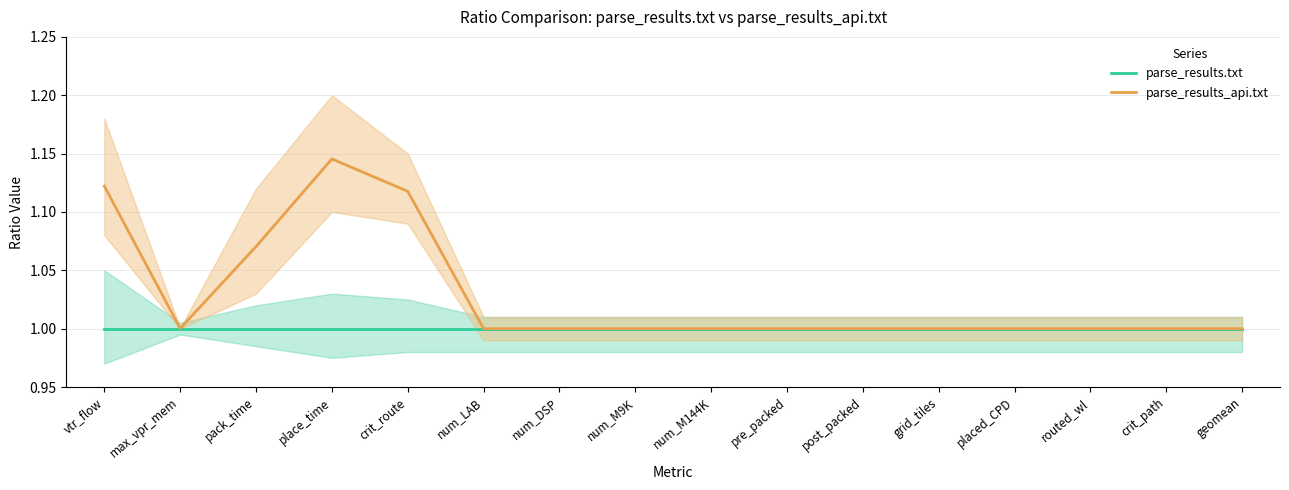

What is the difference between the maximum and second lowest values in the parse_results_api.txt series?

0.1